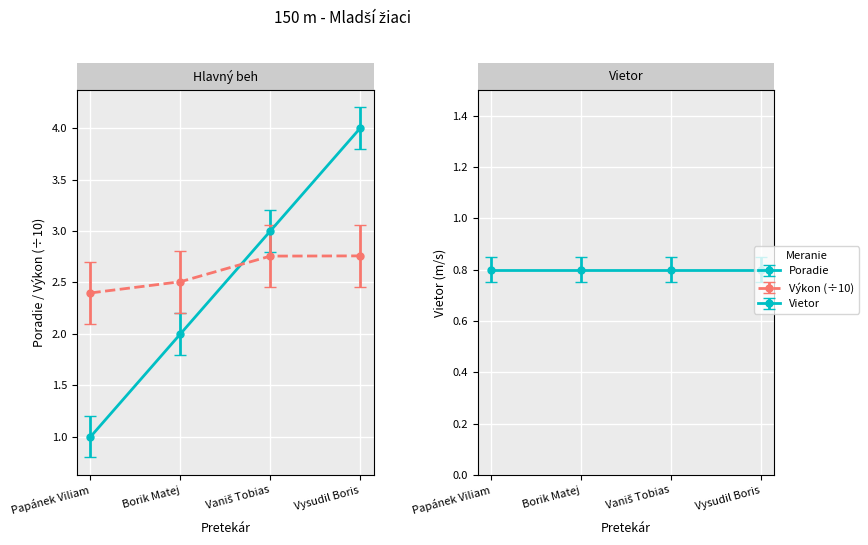

What is the minimum value shown in the chart?

1.0